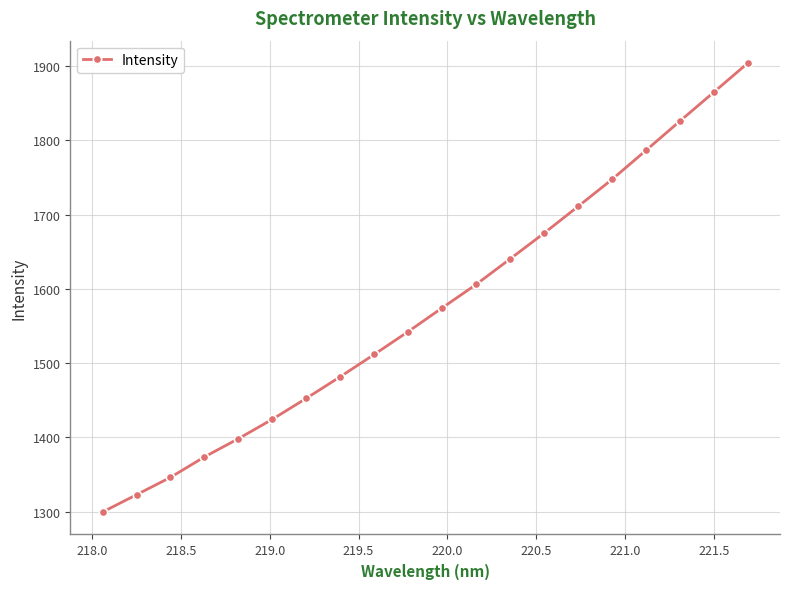

What is the value of the 11th point from the left?

1574.5